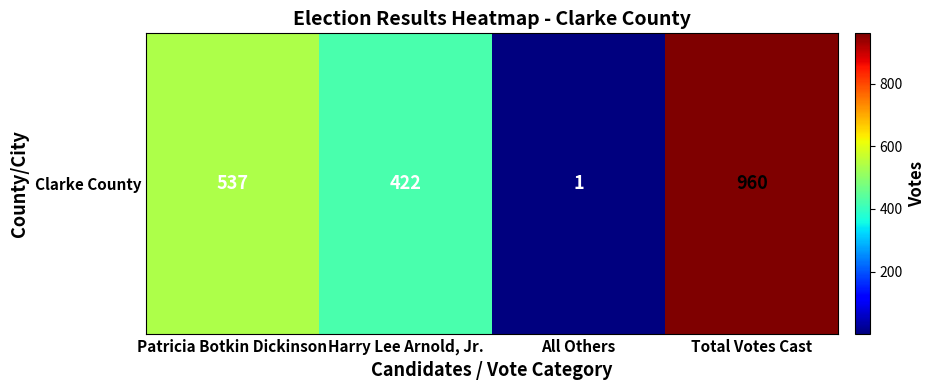

The chart shows a value of 1314 at Total Votes Cast. True or false?

False